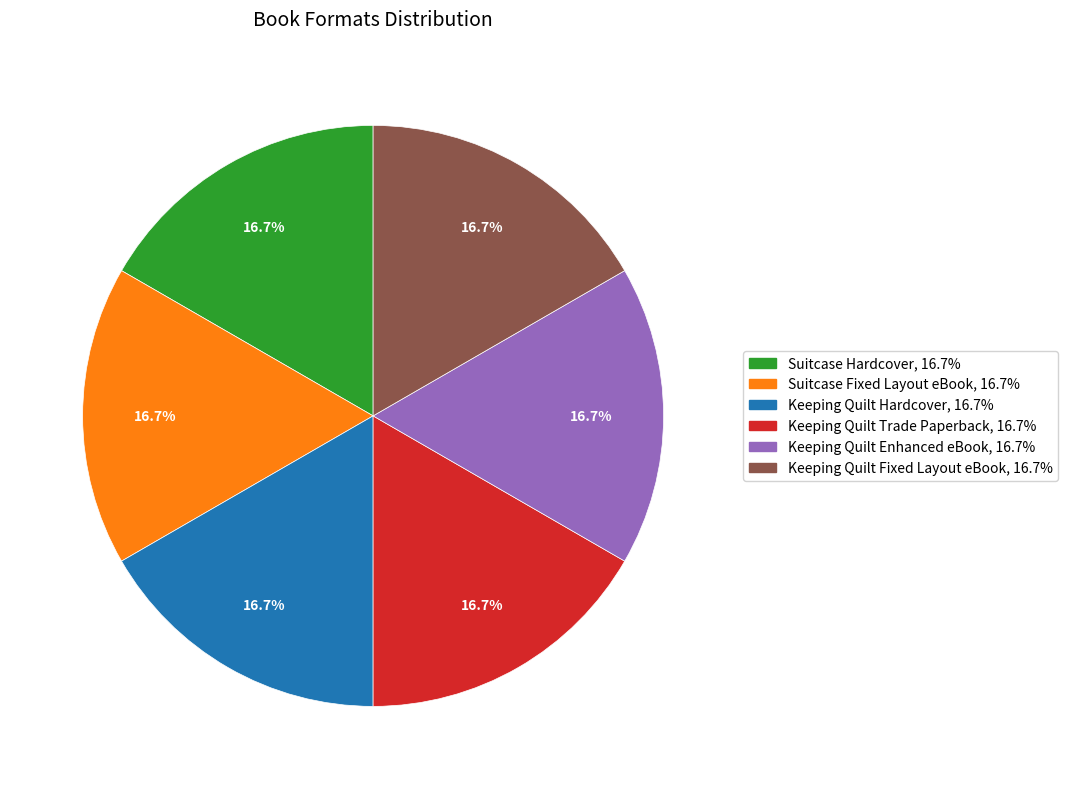

To the nearest percent, what is the difference between the largest and smallest slice percentages?

0%